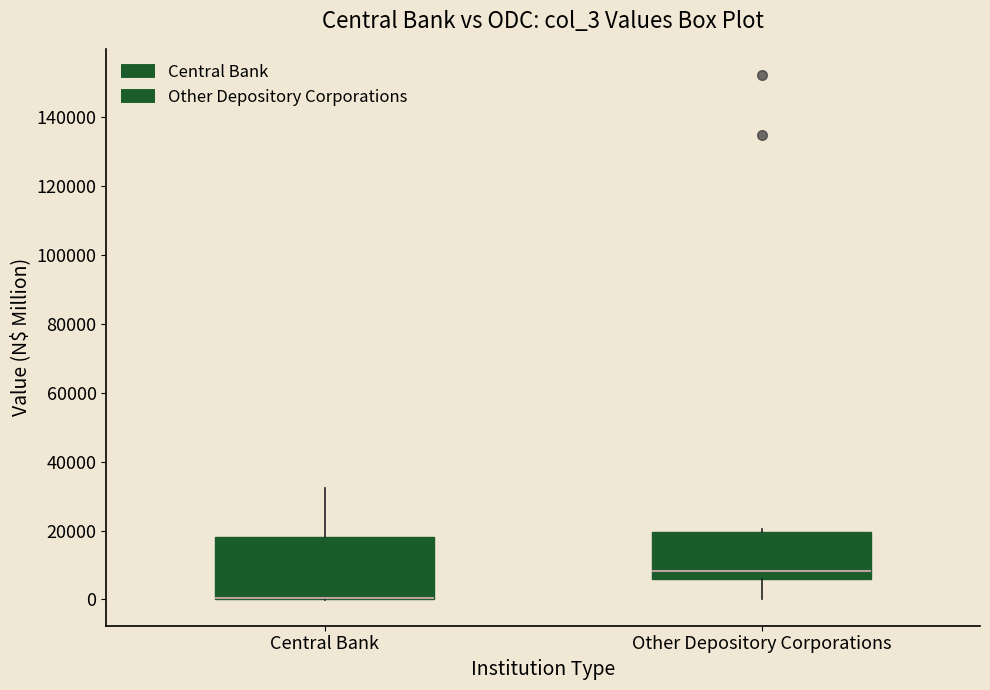

Where is the lower edge of the box for Other Depository Corporations on the y-axis? The values are not printed on the chart, so give them approximately, as read against the axis.

6000